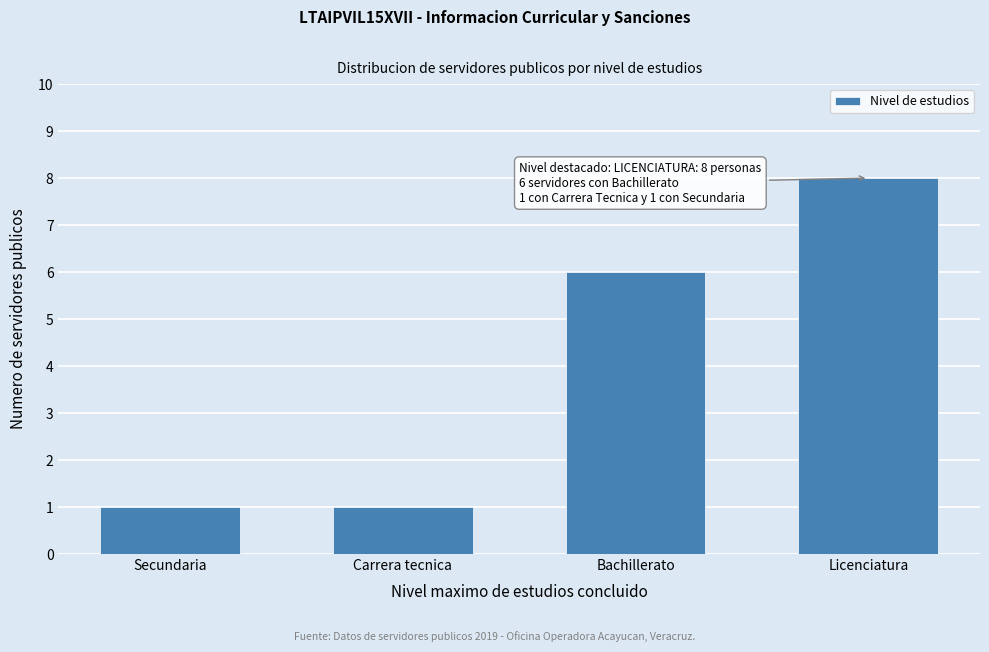

Reading left to right, extract all data points from this chart.

Secundaria=1	Carrera tecnica=1	Bachillerato=6	Licenciatura=8